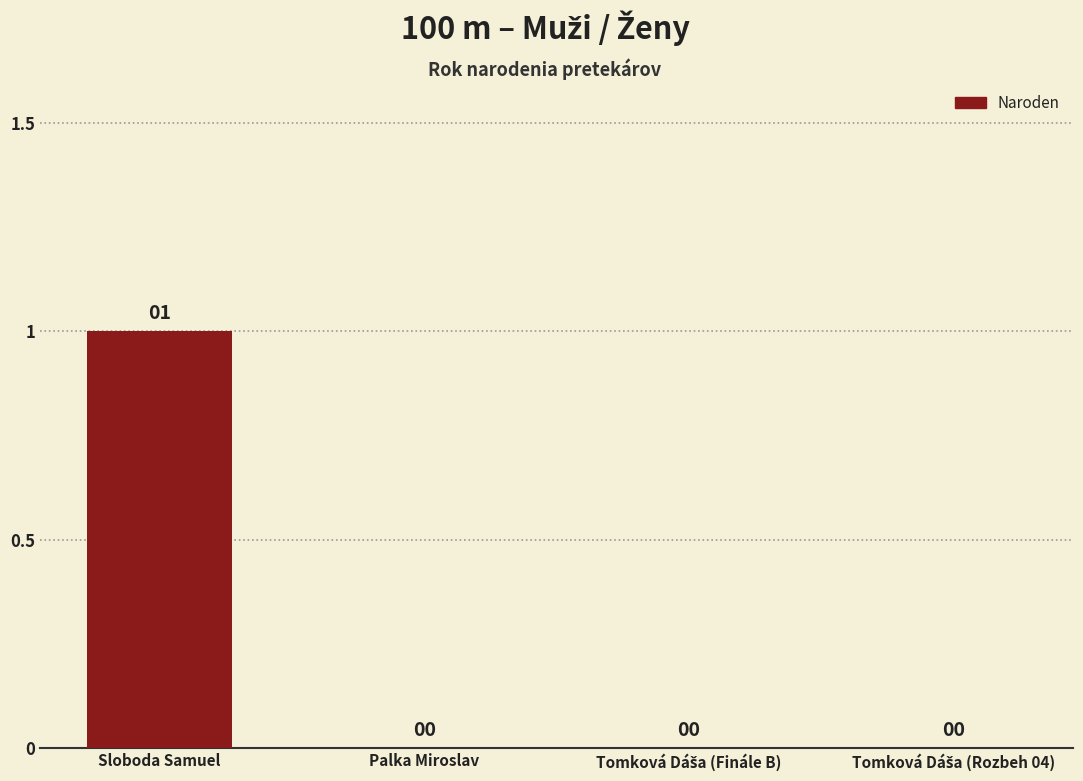

At which category does the chart reach its peak across all series?

Sloboda Samuel